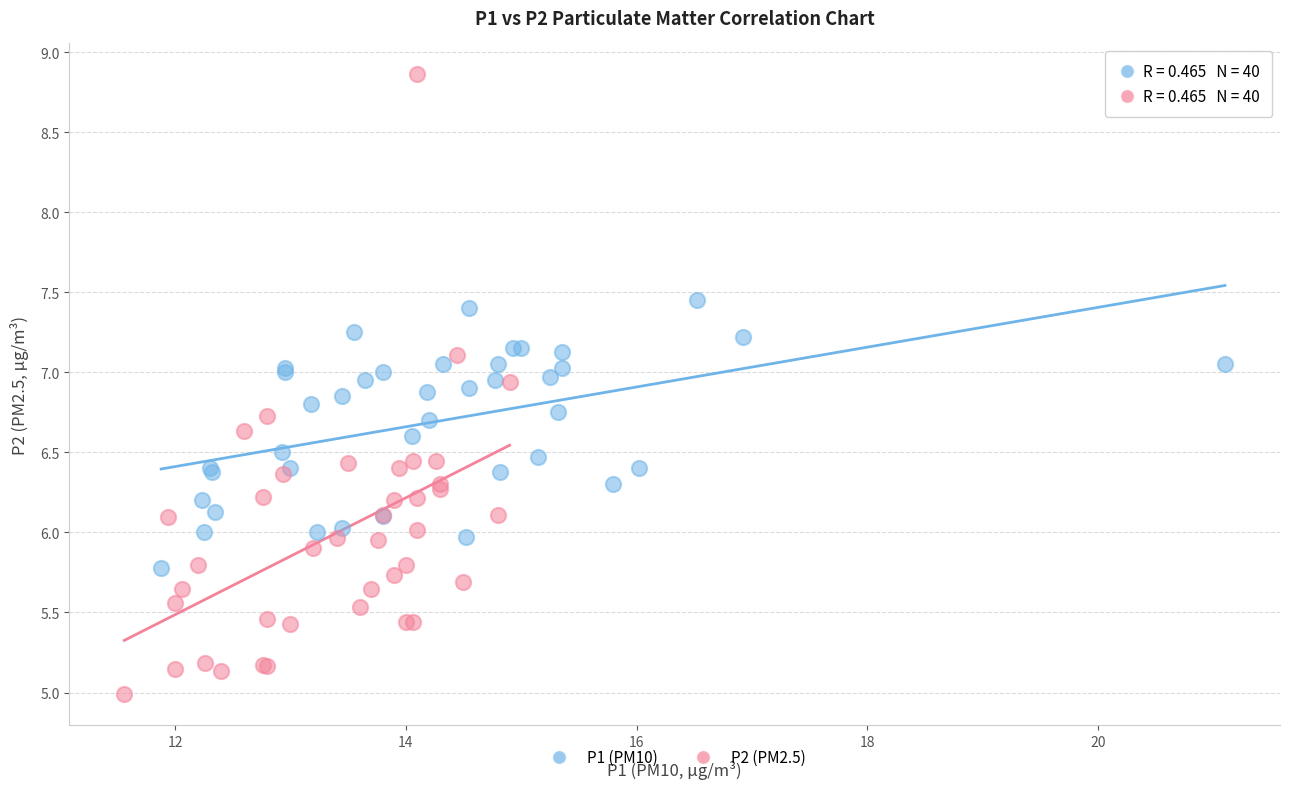

What are all the series names shown in the legend?

P1 (PM10), P2 (PM2.5)